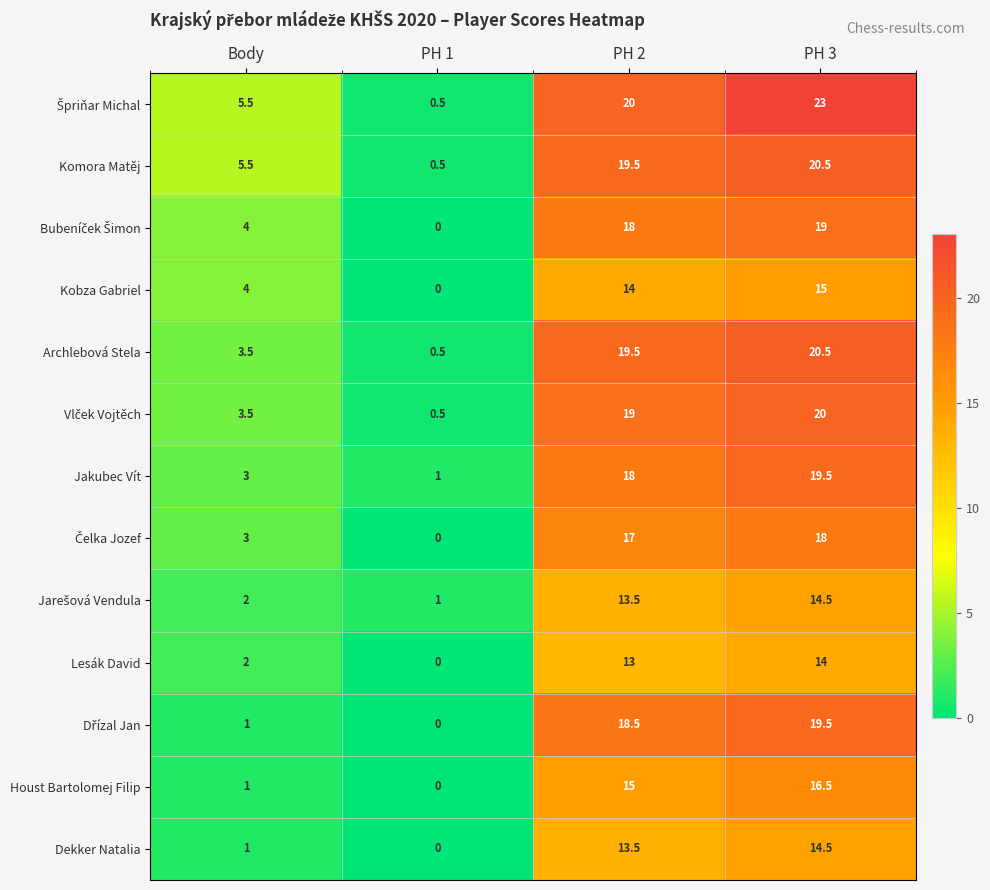

What is the maximum value shown in the chart?

23.0